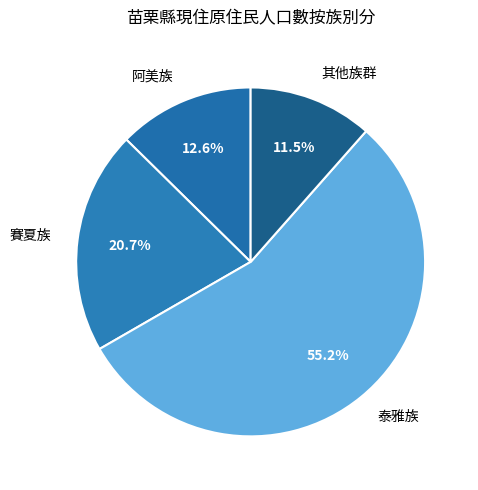

Combined, what portion of the pie is 賽夏族 and 其他族群?

32.2%